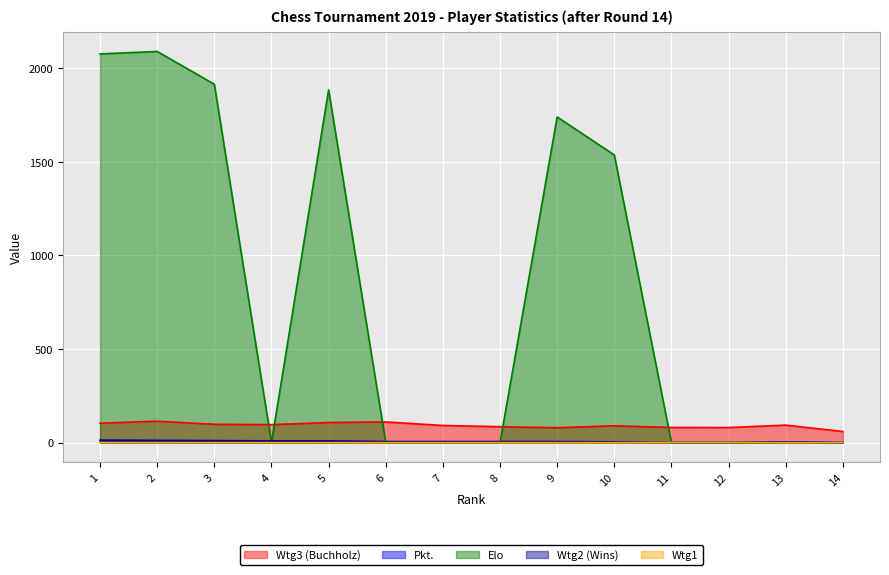

Which series ends up on top after the final intersection of Elo and Wtg3 (Buchholz)?

Wtg3 (Buchholz)